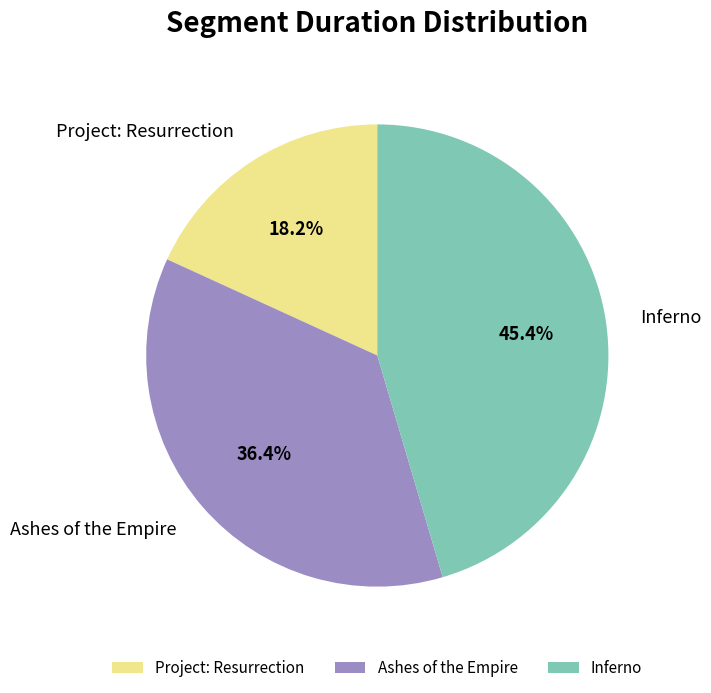

To the nearest percent, what is the difference between the largest and smallest slice percentages?

27%